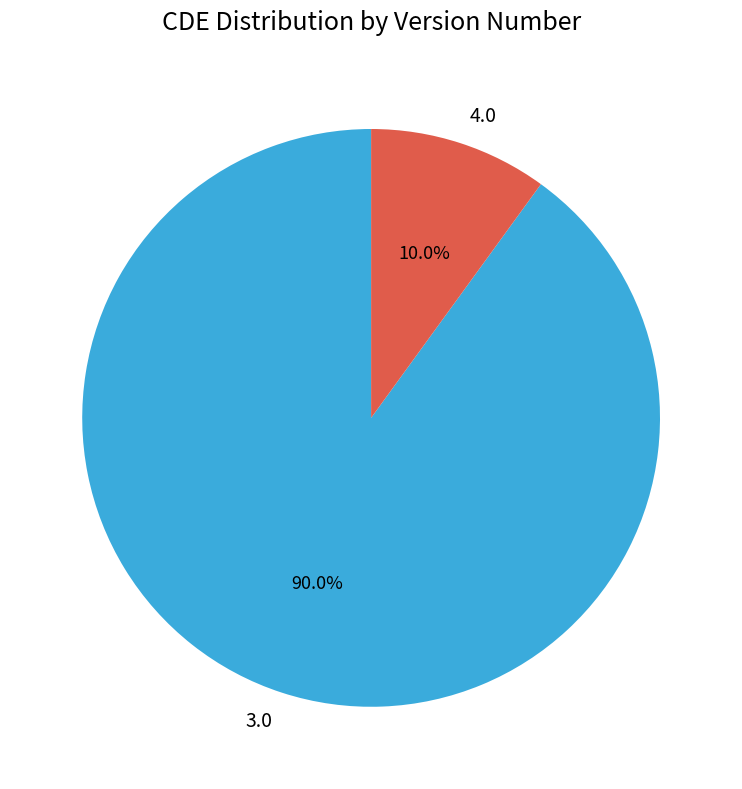

Rank the categories by value from lowest to highest.

4.0, 3.0